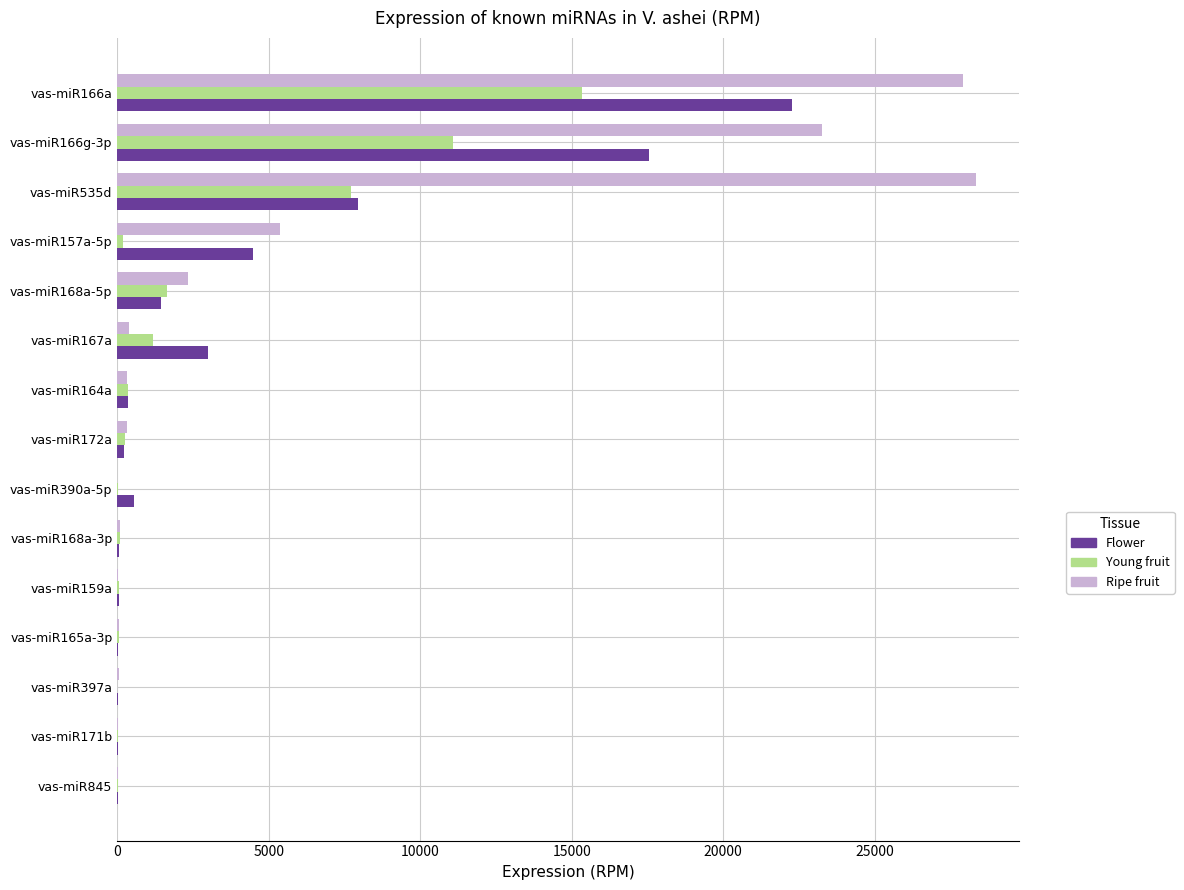

Between vas-miR166g-3p and vas-miR397a, which series saw the biggest shift?

Ripe fruit